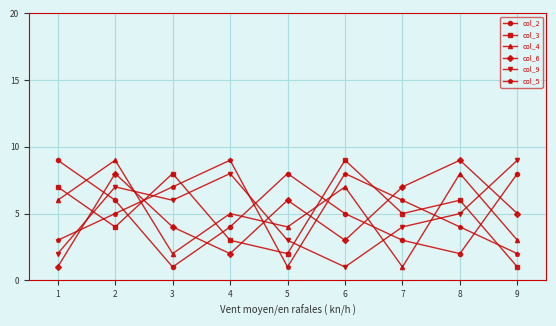

Reading left to right, transcribe all the data shown in this chart.

col_2: 9	6	1	4	8	5	3	2	8
col_3: 7	4	8	3	2	9	5	6	1
col_4: 6	9	2	5	4	7	1	8	3
col_6: 1	8	4	2	6	3	7	9	5
col_9: 2	7	6	8	3	1	4	5	9
col_5: 3	5	7	9	1	8	6	4	2